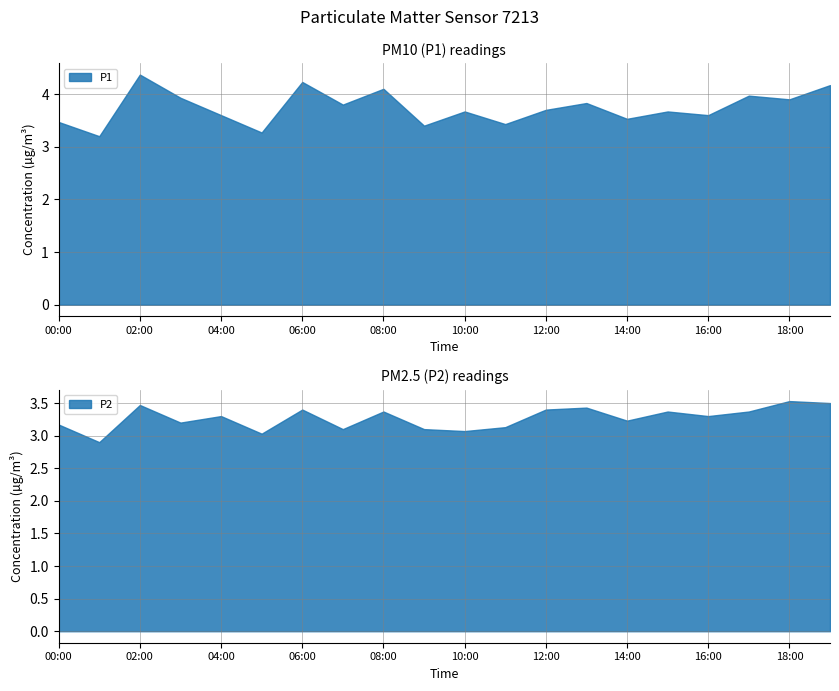

The value of P1 at 05:00 is 3.3. True or false?

True